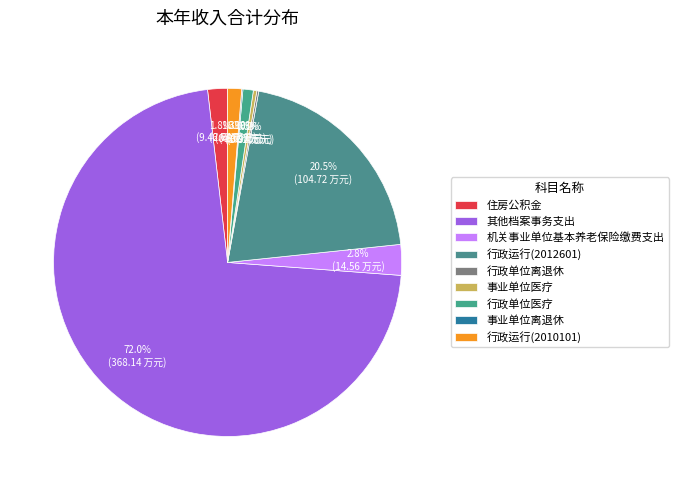

To the nearest percent, what is the combined percentage of 行政运行(2012601) and 其他档案事务支出?

92%